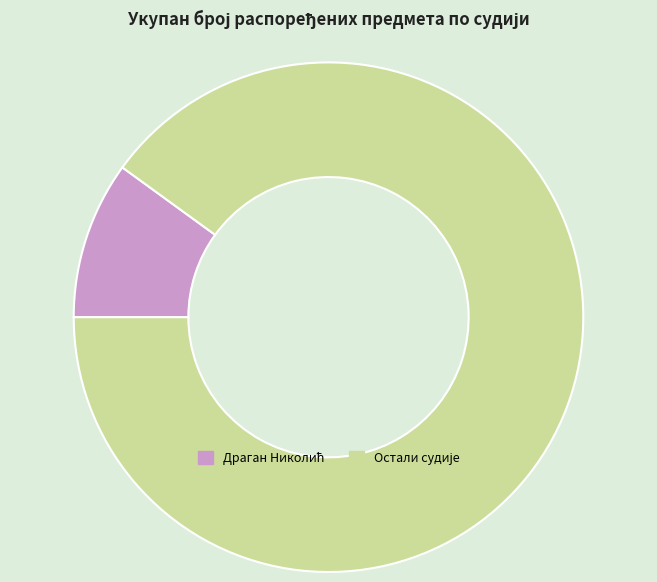

Does any single category account for the majority?

Yes